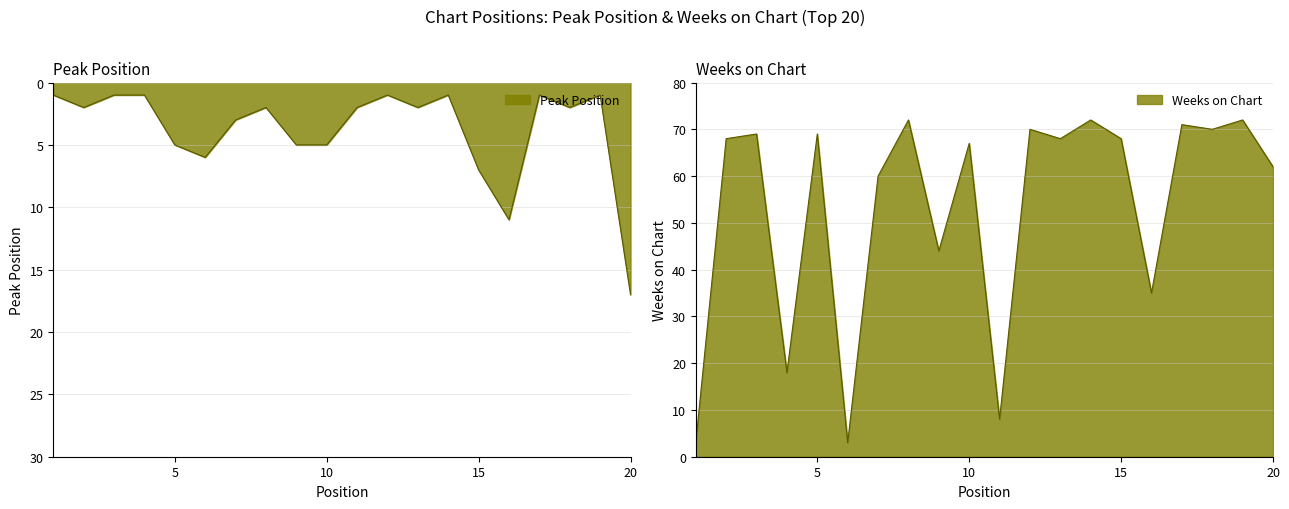

Count the number of categories in the chart.

20